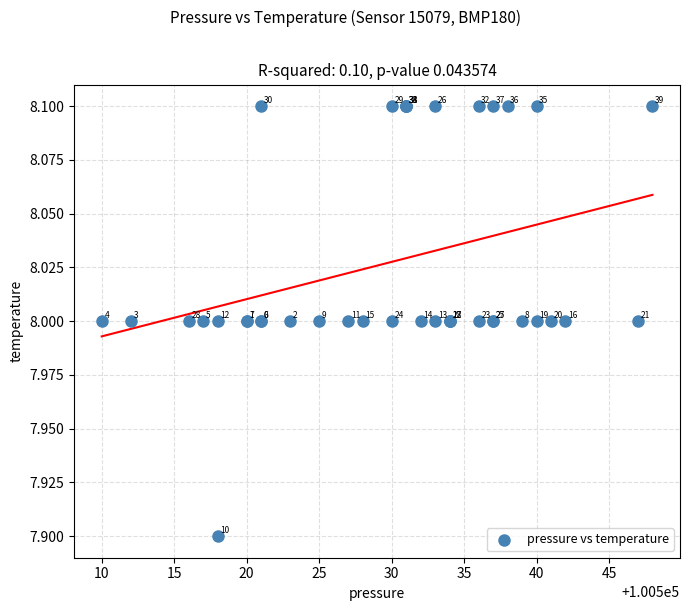

What Y value in the scatter plot is closest to 8?

8.0